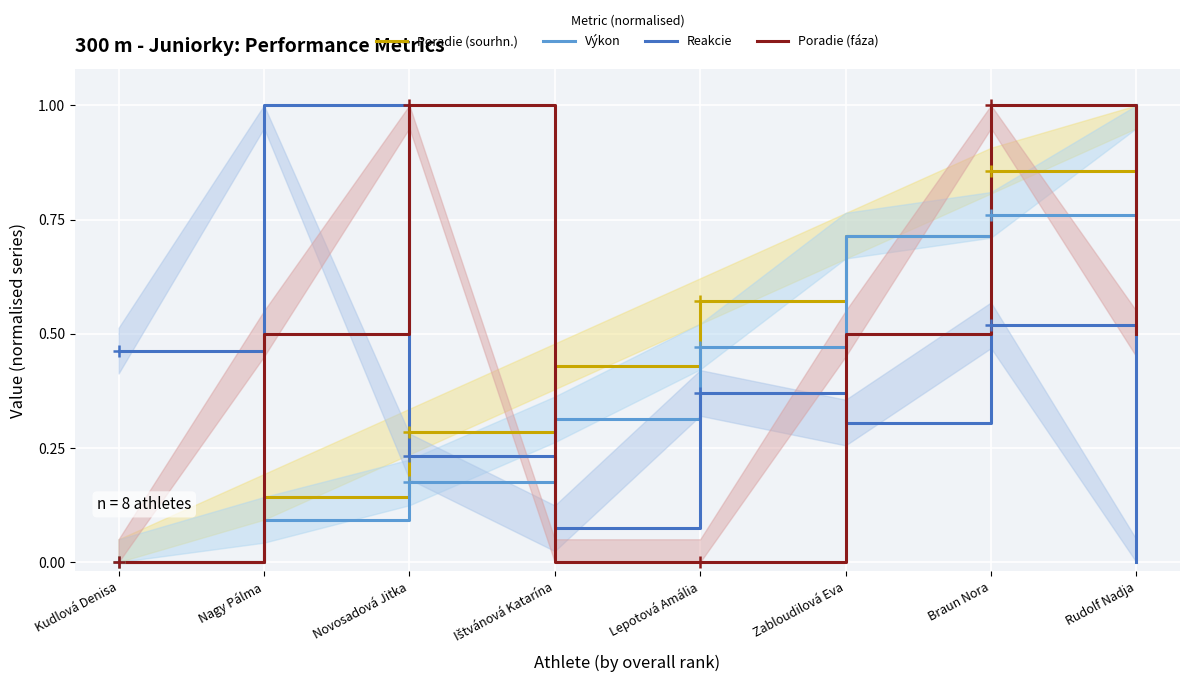

Is it true that Poradie (sourhn.) equals 0.4 at Kudlová Denisa?

False